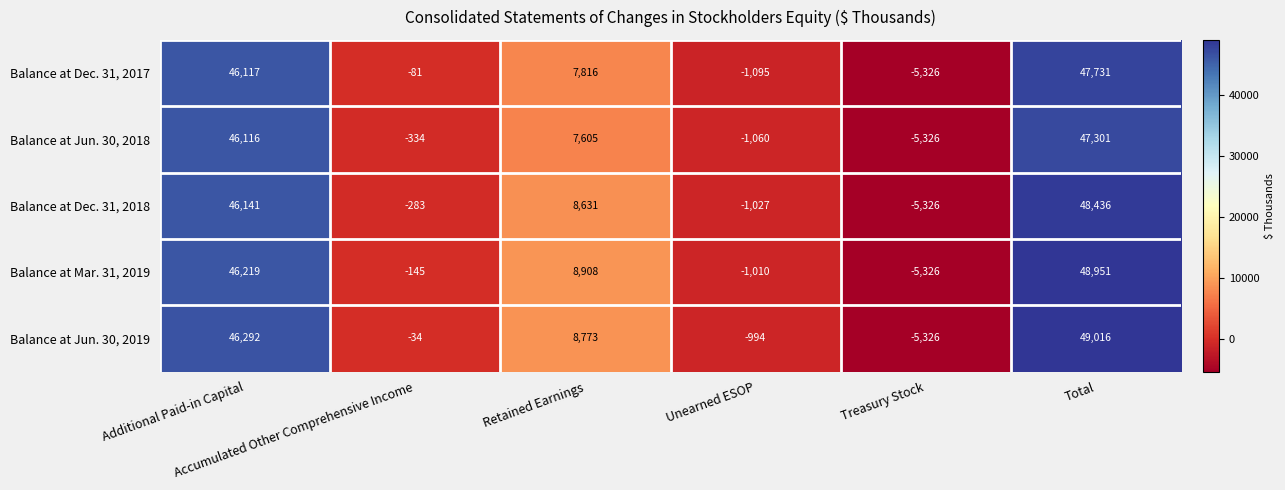

How many distinct data groups are displayed?

5